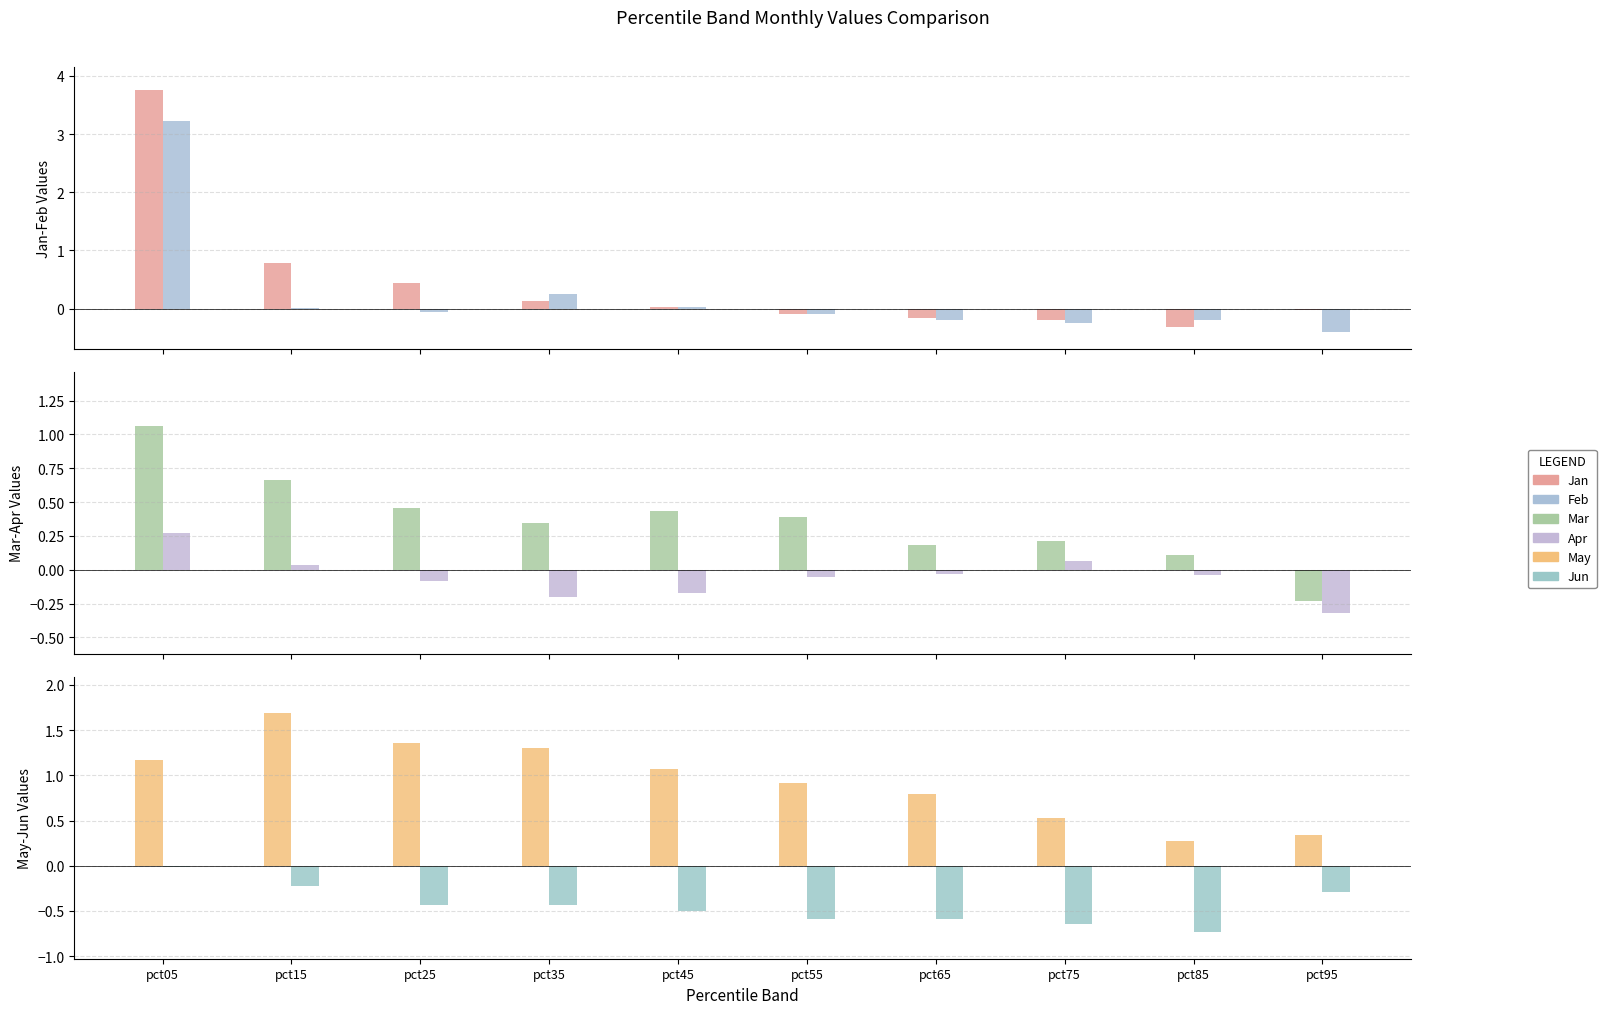

Reading left to right, list all the values displayed in this chart.

Jan: pct05=3.8	pct15=0.8	pct25=0.4	pct35=0.1	pct45=0.0	pct55=-0.1	pct65=-0.2	pct75=-0.2	pct85=-0.3	pct95=-0.0
Feb: pct05=3.2	pct15=0.0	pct25=-0.1	pct35=0.2	pct45=0.0	pct55=-0.1	pct65=-0.2	pct75=-0.3	pct85=-0.2	pct95=-0.4
Mar: pct05=1.1	pct15=0.7	pct25=0.5	pct35=0.3	pct45=0.4	pct55=0.4	pct65=0.2	pct75=0.2	pct85=0.1	pct95=-0.2
Apr: pct05=0.3	pct15=0.0	pct25=-0.1	pct35=-0.2	pct45=-0.2	pct55=-0.0	pct65=-0.0	pct75=0.1	pct85=-0.0	pct95=-0.3
May: pct05=1.2	pct15=1.7	pct25=1.4	pct35=1.3	pct45=1.1	pct55=0.9	pct65=0.8	pct75=0.5	pct85=0.3	pct95=0.3
Jun: pct05=-0.0	pct15=-0.2	pct25=-0.4	pct35=-0.4	pct45=-0.5	pct55=-0.6	pct65=-0.6	pct75=-0.6	pct85=-0.7	pct95=-0.3